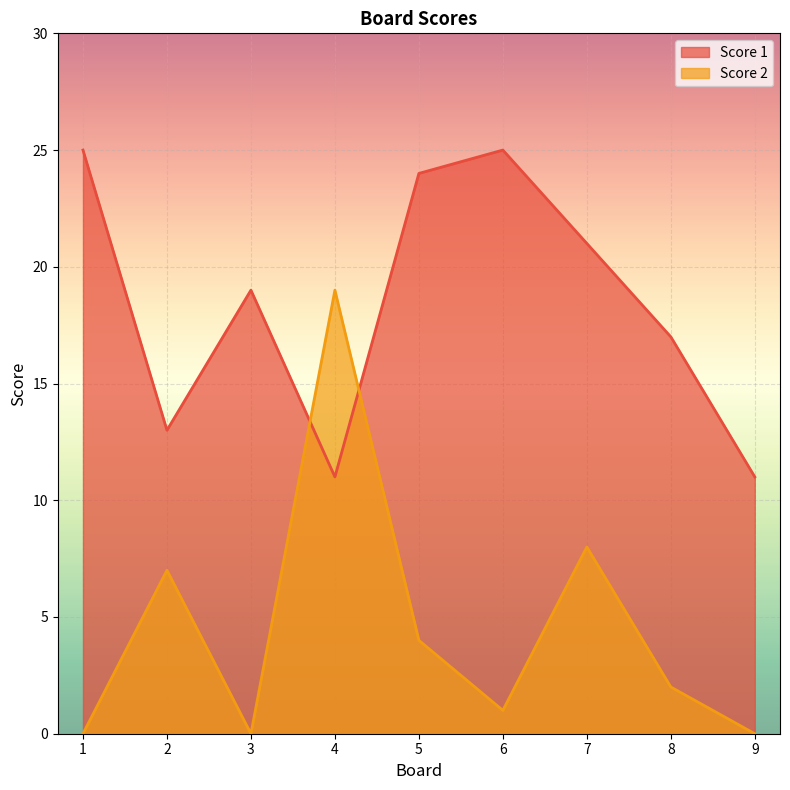

Between which two adjacent categories do Score 2 and Score 1 first intersect?

3 and 4